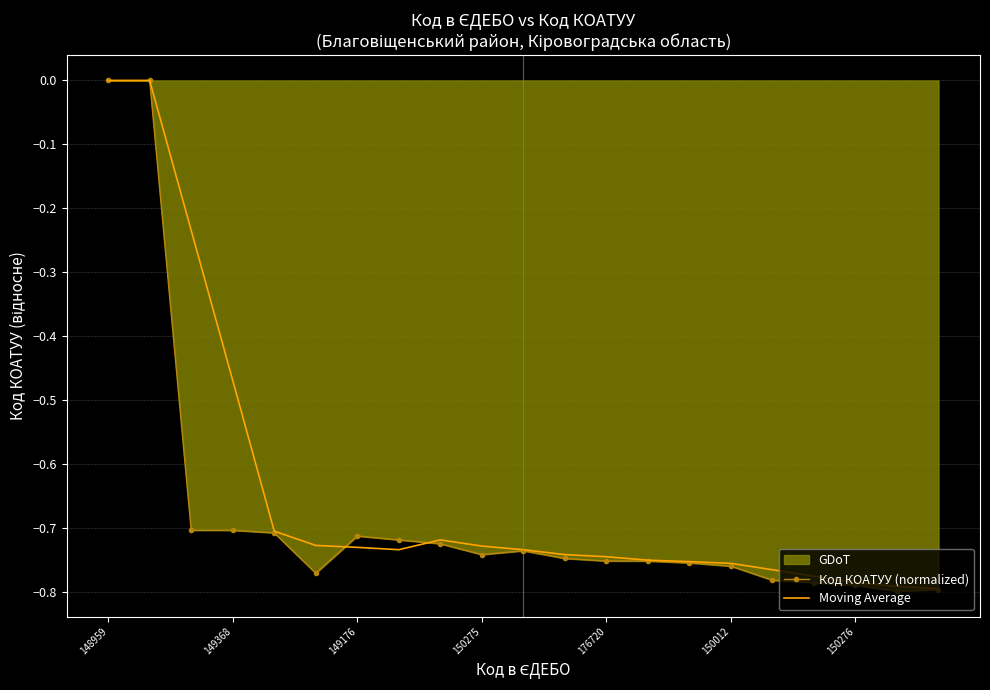

At which category is the sum across all series the highest?

148959